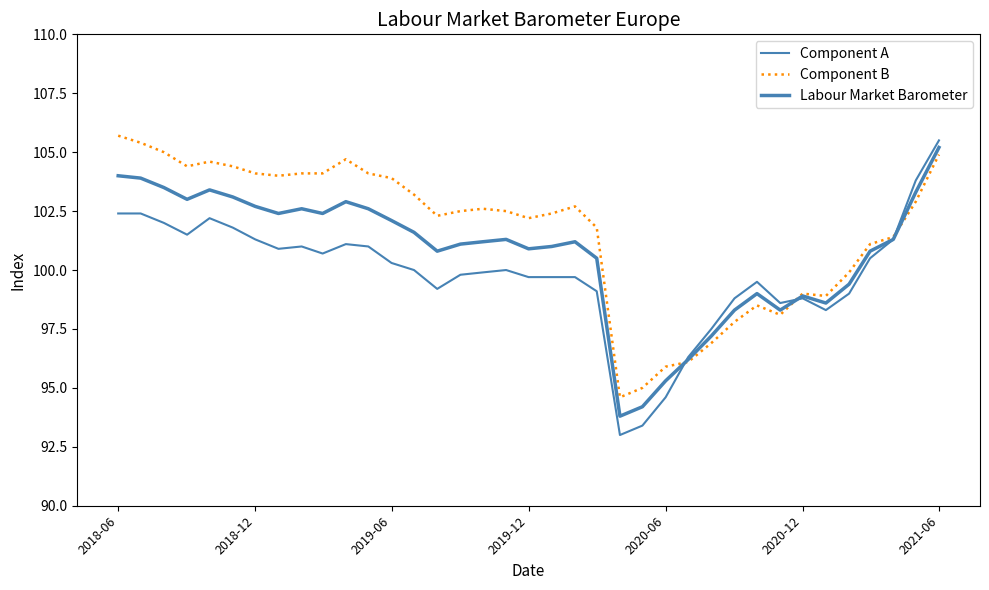

Is this an area chart (filled region under the line)?

No